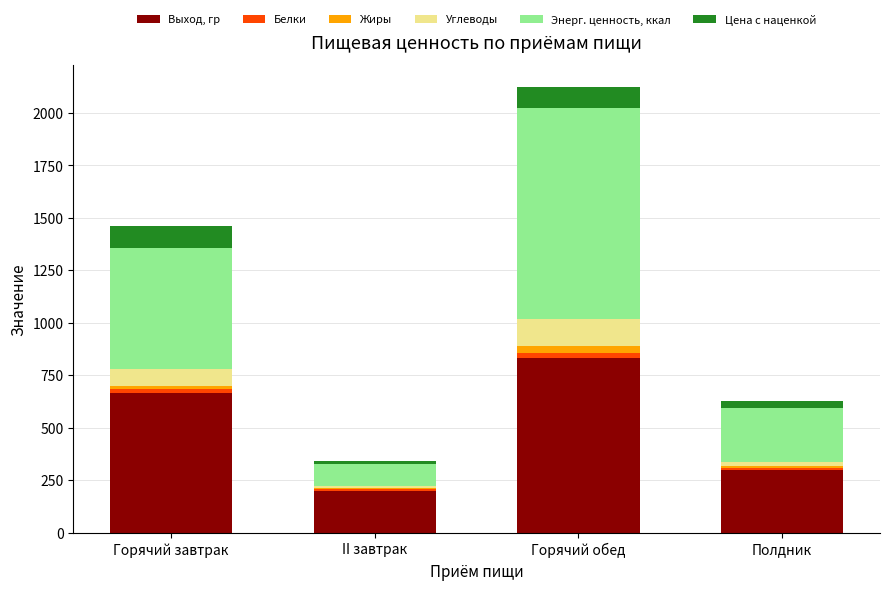

The Выход, гр series shows 200.0 at II завтрак. True or false?

True